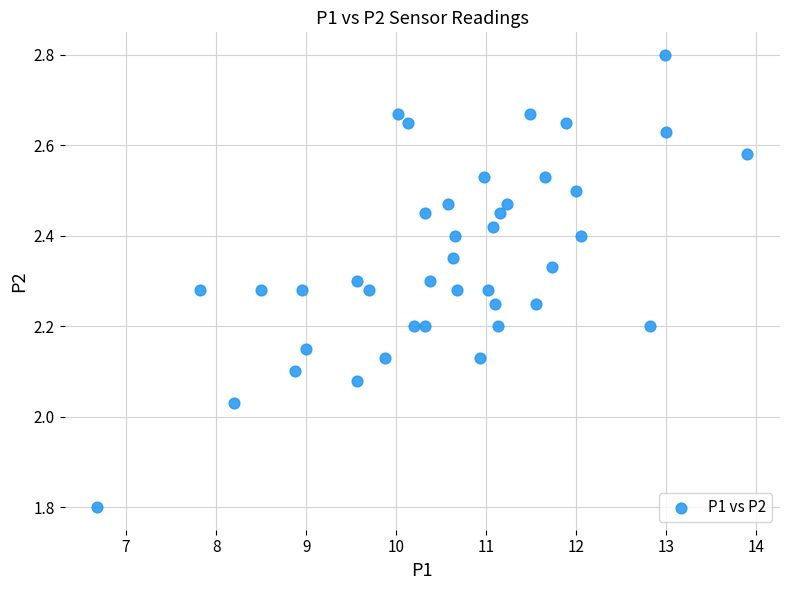

What is the range of Y values (max minus min)?

1.0